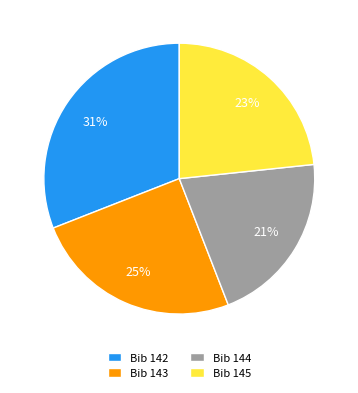

Count the number of slices in the pie.

4